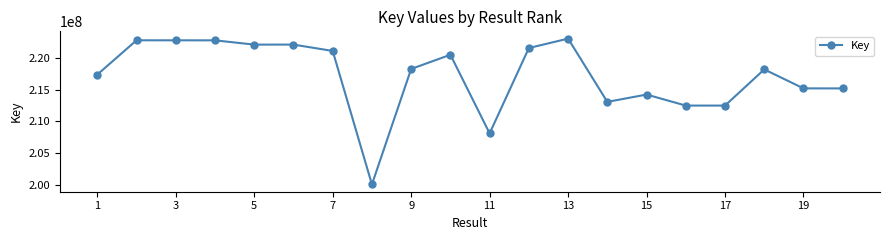

Does the chart display data point markers on the line(s)?

Yes